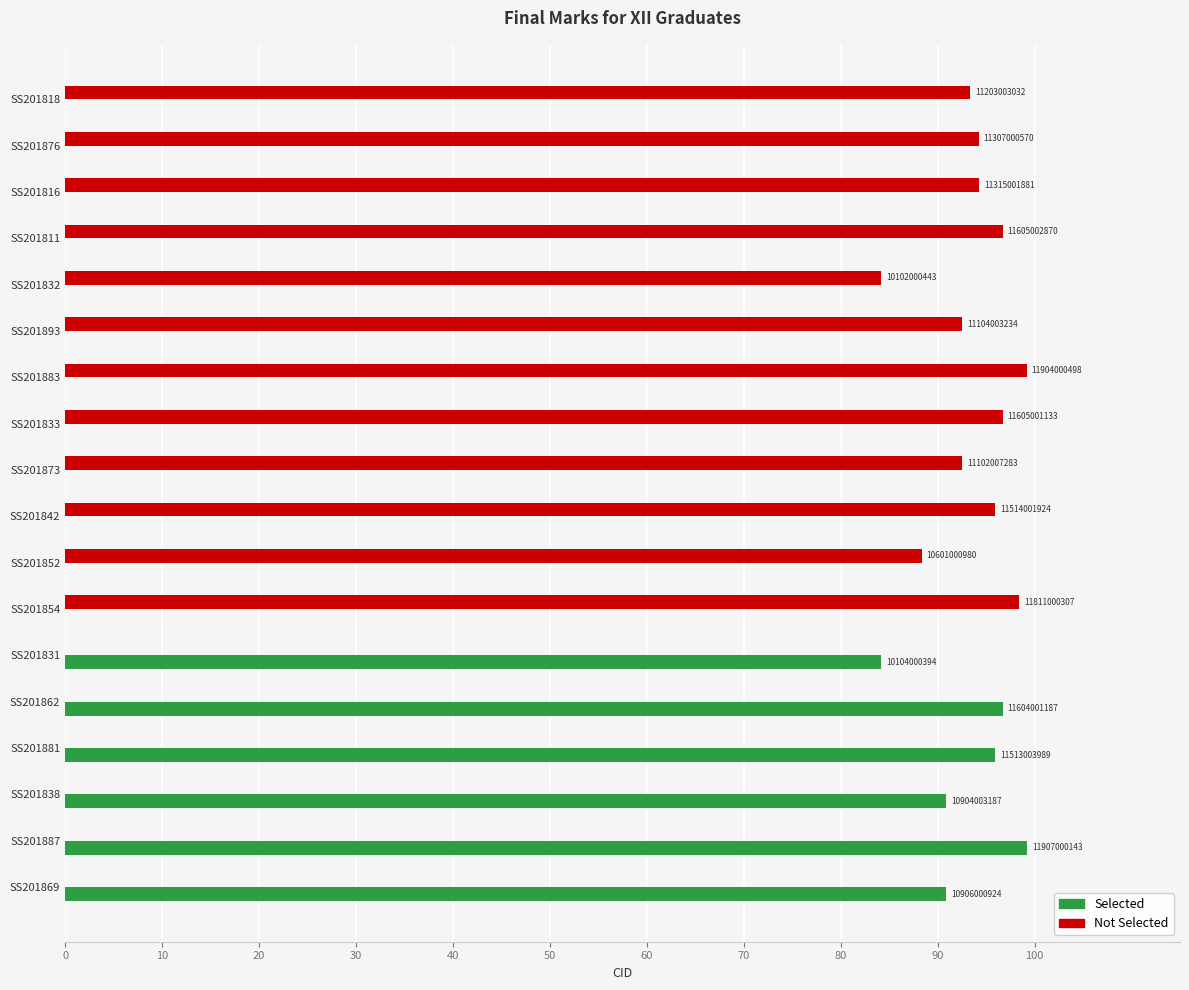

What are all the series names shown in the legend?

Selected, Not Selected